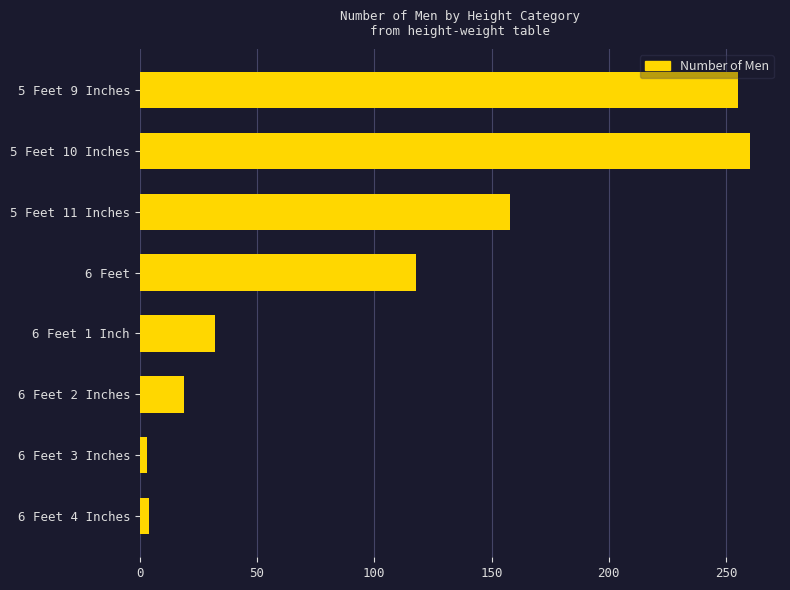

True or false: the data shows 104 at 5 Feet 9 Inches.

False